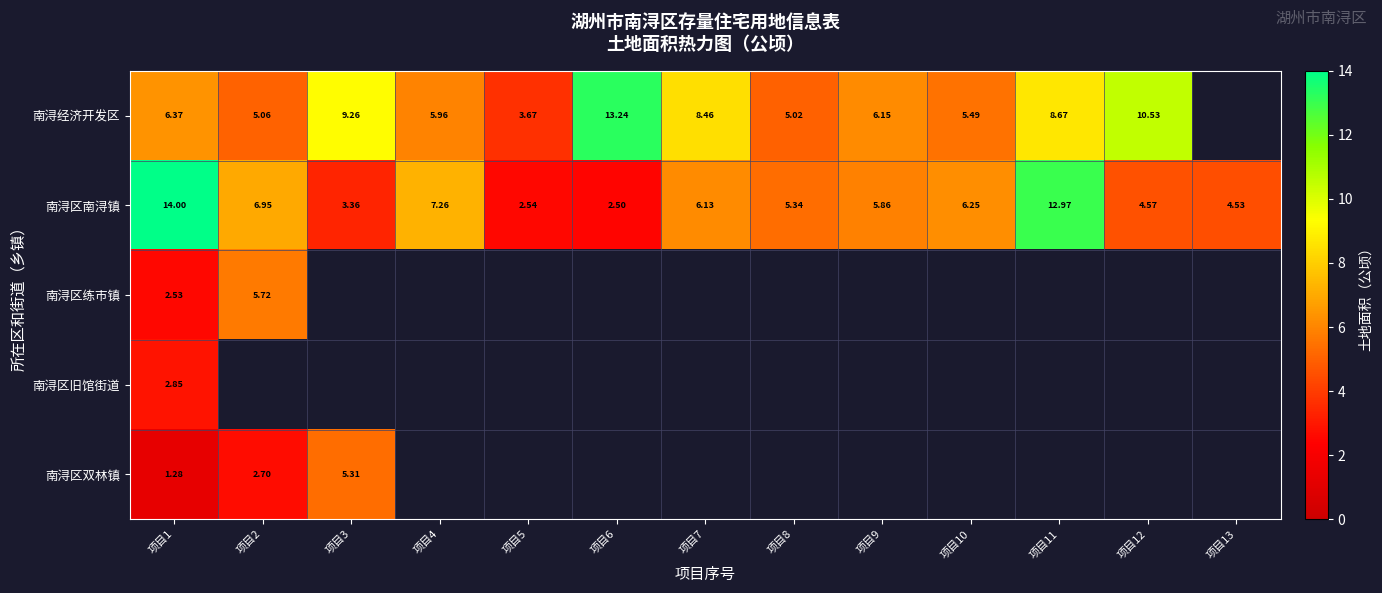

Is it true that 南浔经济开发区 equals 2.4 at 项目4?

False